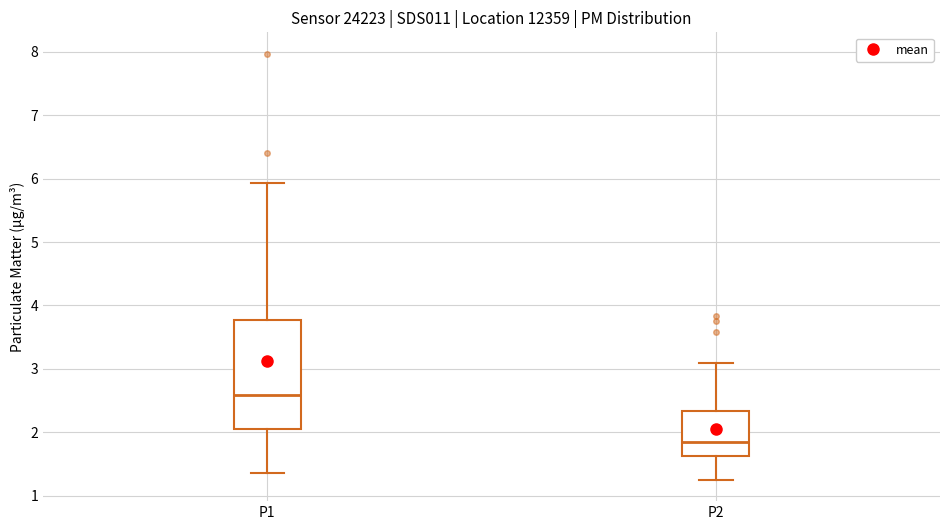

Which box's median line is the highest?

P1